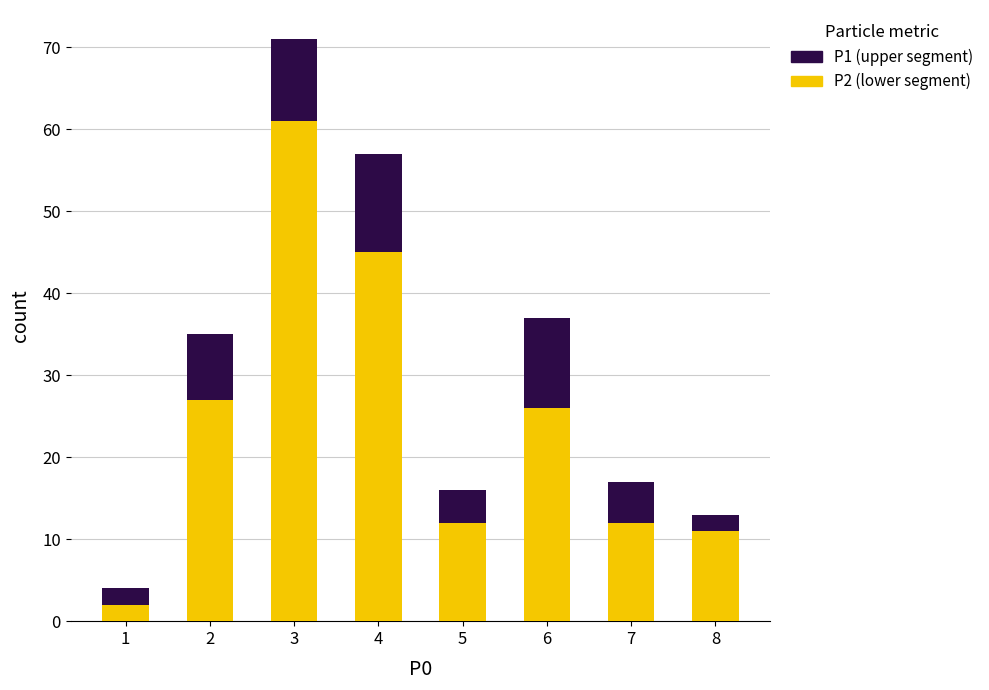

At which category is the sum across all series the highest?

3